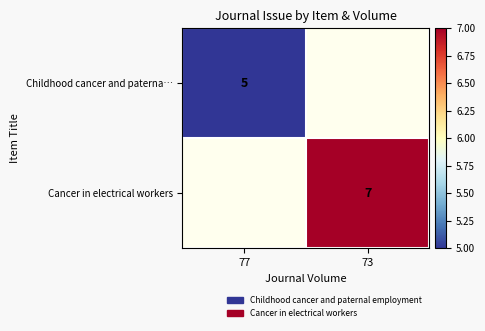

True or false: Childhood cancer and paterna… has a value of 7 at 77.

False